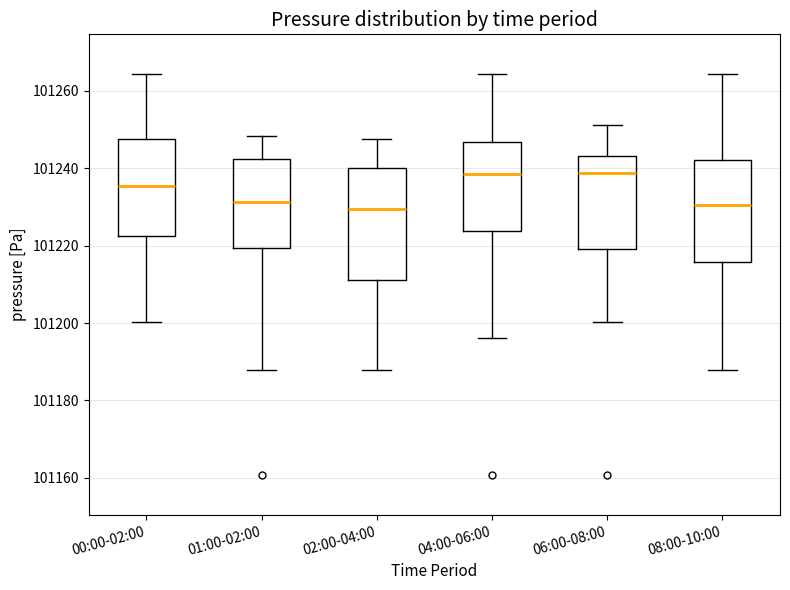

Reading left to right, transcribe this box plot: for each box, give where its median line is, the range the box spans, and where its two whiskers end, as read against the y-axis. The values are not printed on the chart, so give them approximately, as read against the axis.

00:00-02:00: median 101236, box 101222 to 101248, whiskers 101200 to 101264
01:00-02:00: median 101232, box 101220 to 101242, whiskers 101188 to 101248
02:00-04:00: median 101230, box 101212 to 101240, whiskers 101188 to 101248
04:00-06:00: median 101238, box 101224 to 101246, whiskers 101196 to 101264
06:00-08:00: median 101238, box 101220 to 101244, whiskers 101200 to 101252
08:00-10:00: median 101230, box 101216 to 101242, whiskers 101188 to 101264